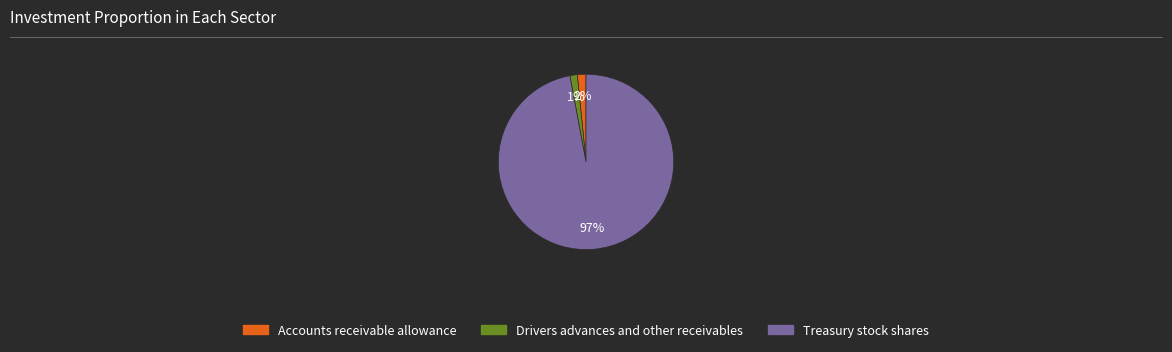

Count the number of slices in the pie.

3